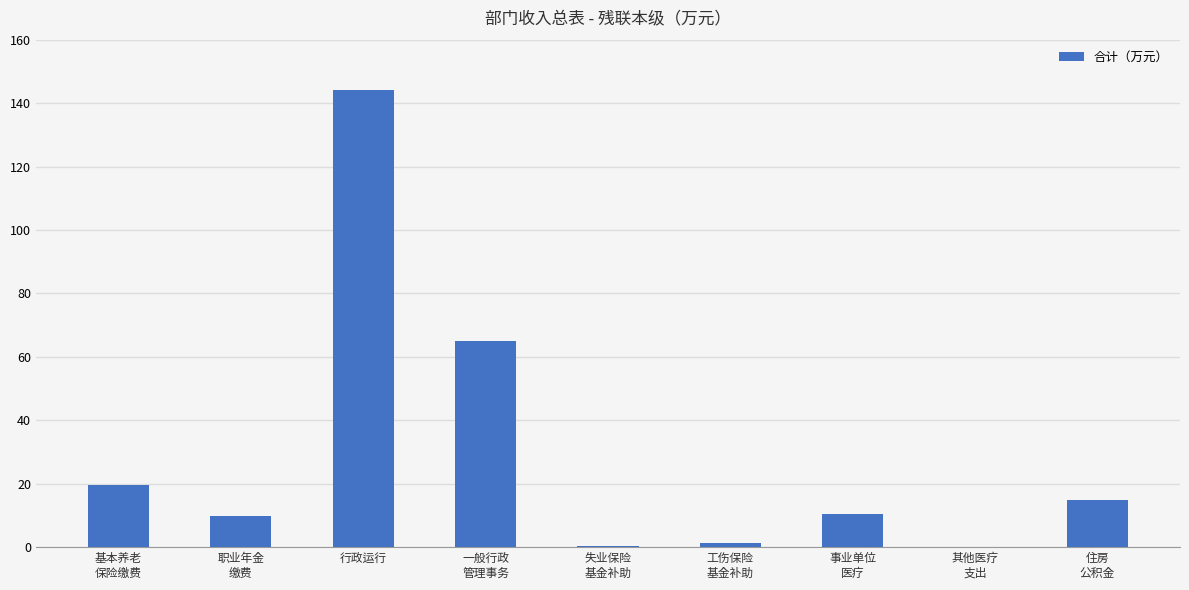

What is the sum of all values?

265.6